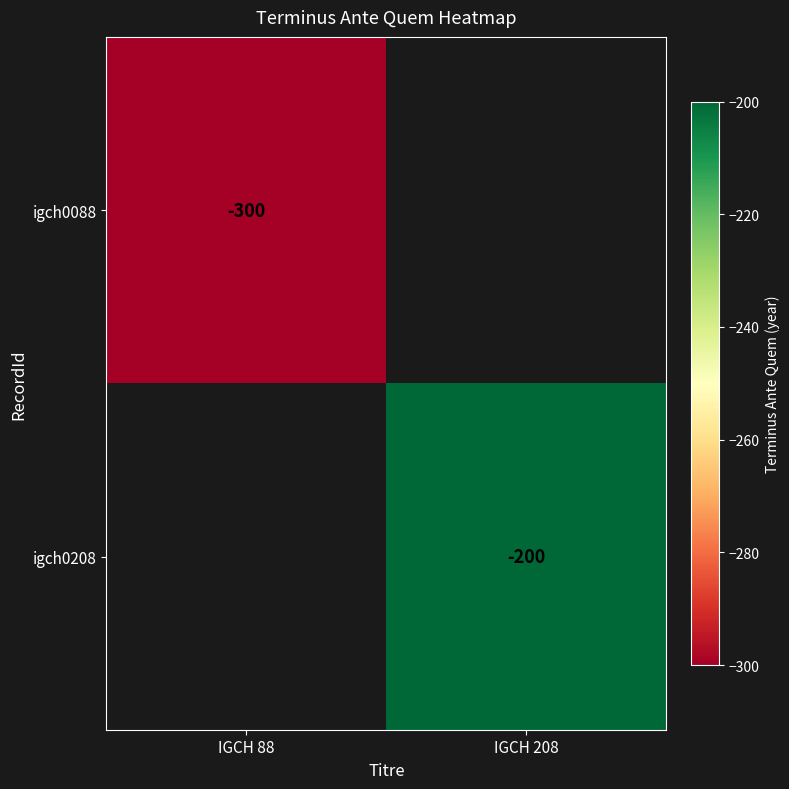

Is it true that igch0088 equals -464 at IGCH 88?

False